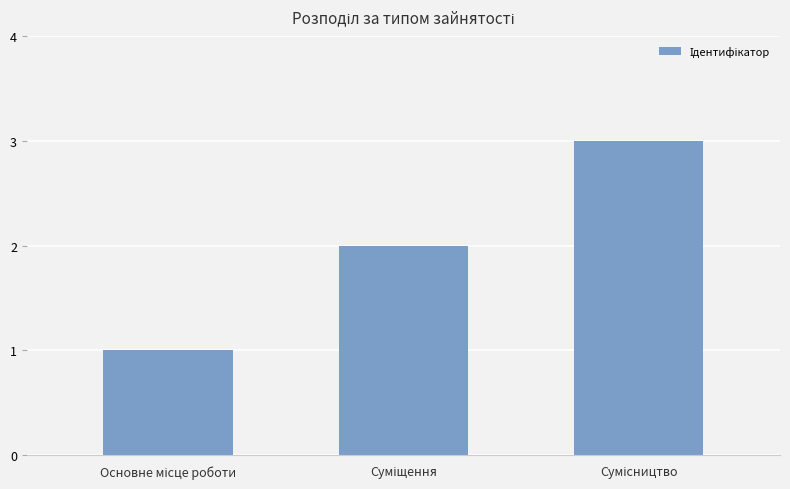

What is the sum of all values?

6